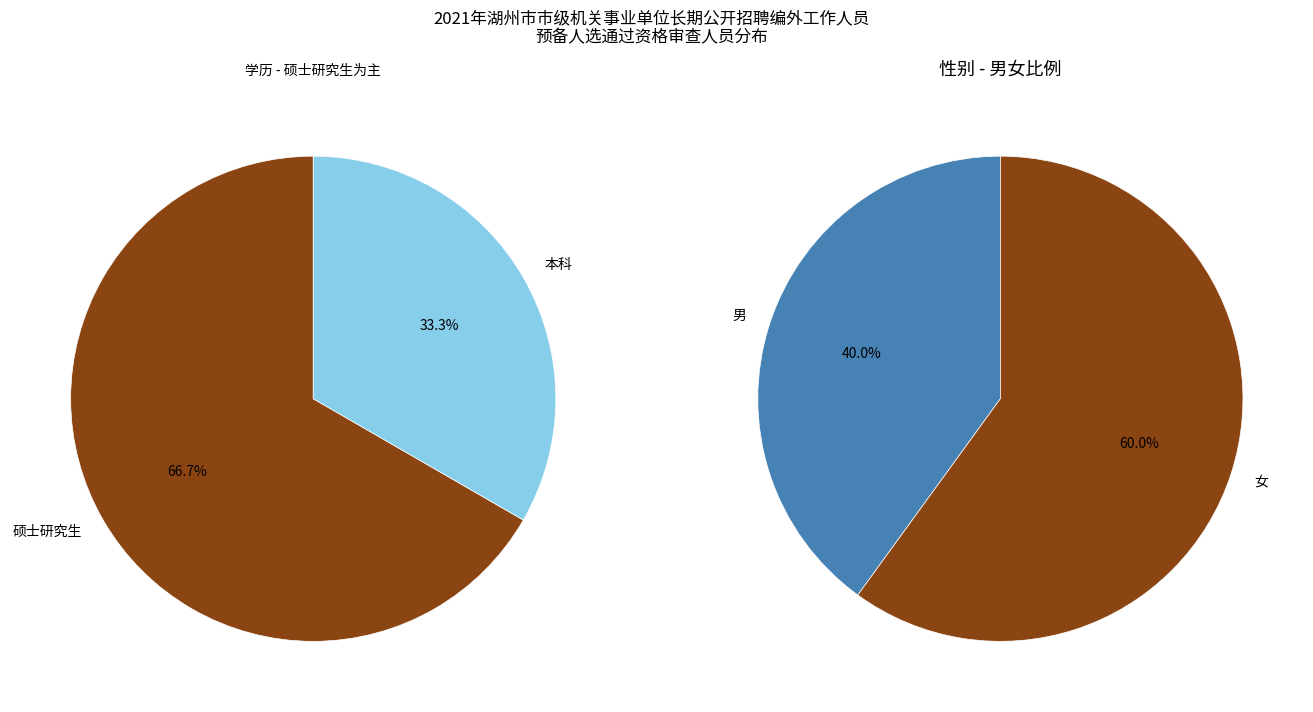

What is the largest slice in the pie chart?

硕士研究生